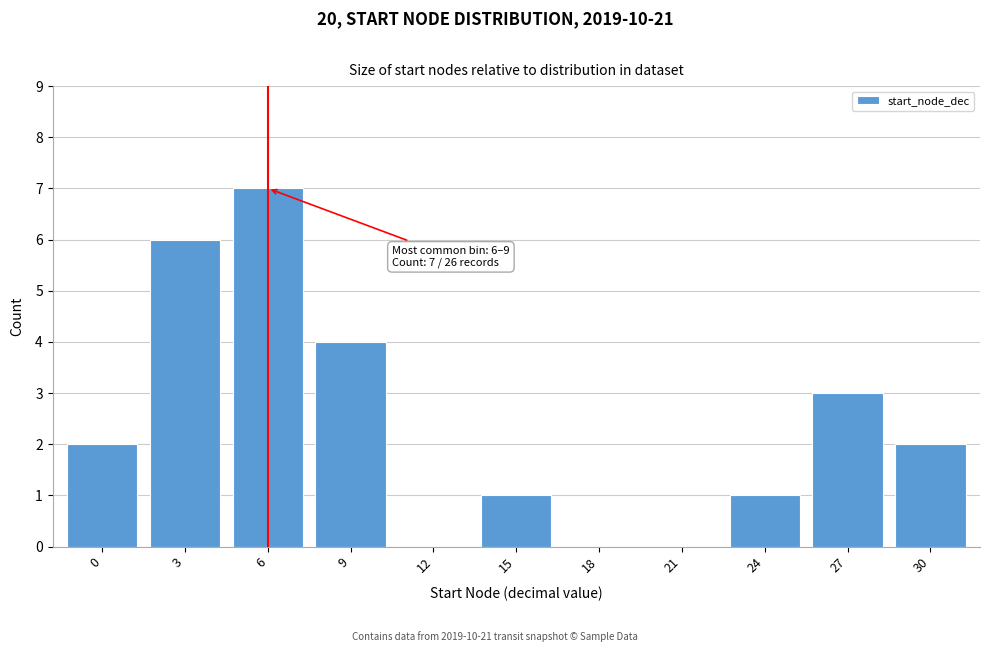

Reading left to right, what are all the values shown in this chart?

0=2	3=6	6=7	9=4	12=0	15=1	18=0	21=0	24=1	27=3	30=2